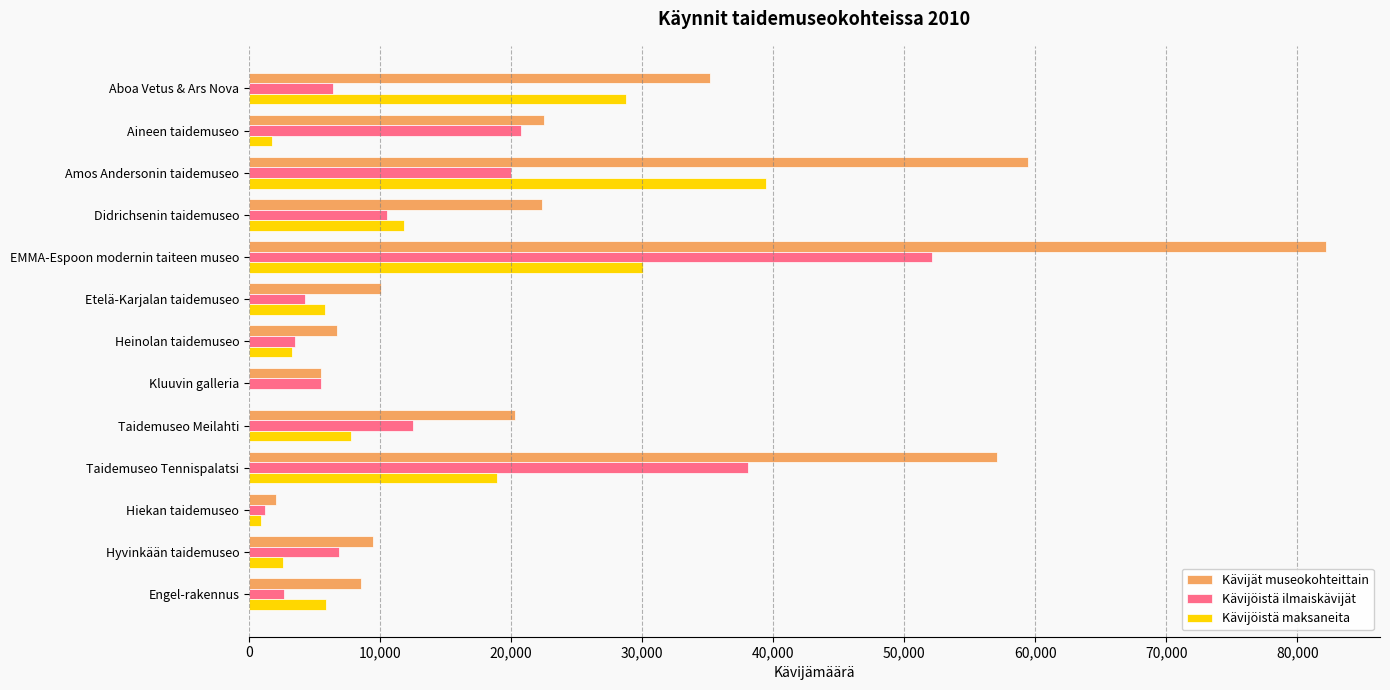

Where is Kävijät museokohteittain nearest to the value 42144?

Aboa Vetus & Ars Nova